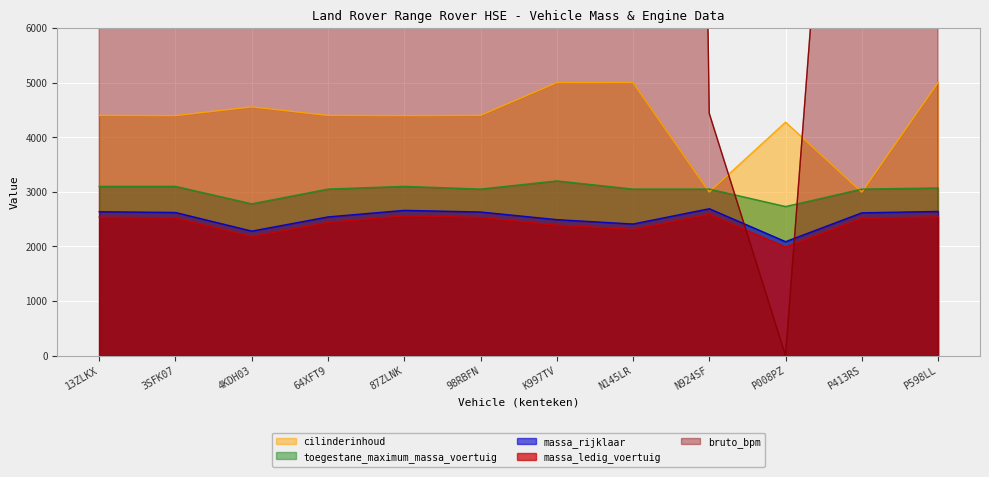

Is it true that toegestane_maximum_massa_voertuig equals 3050 at P413RS?

True